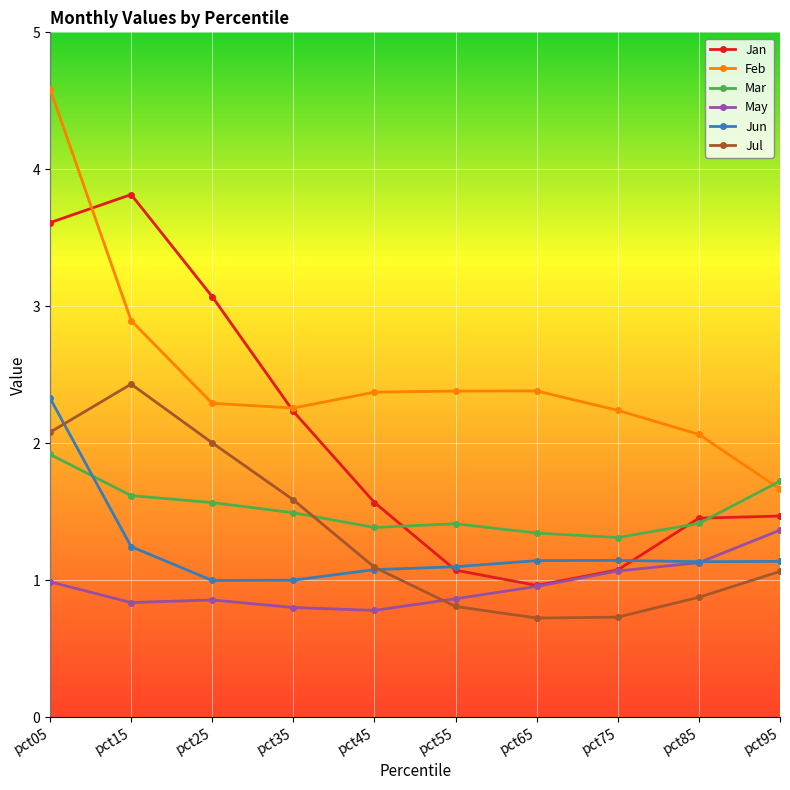

Which series has the largest total across all categories?

Feb